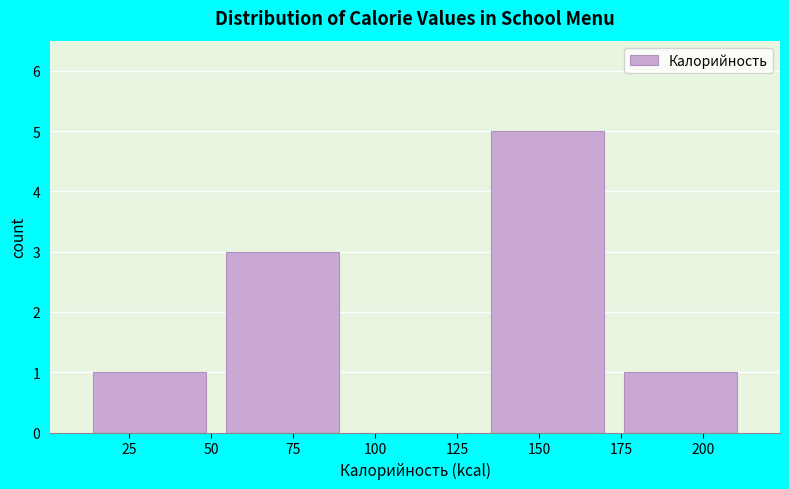

Reading left to right, transcribe this chart: for each bar, give the range it covers on the x-axis and its height. Neither the bar edges nor the heights are printed on the chart, so give them approximately, as read against the axes.

10 to 50: 1
50 to 90: 3
90 to 130: 0
130 to 175: 5
175 to 215: 1